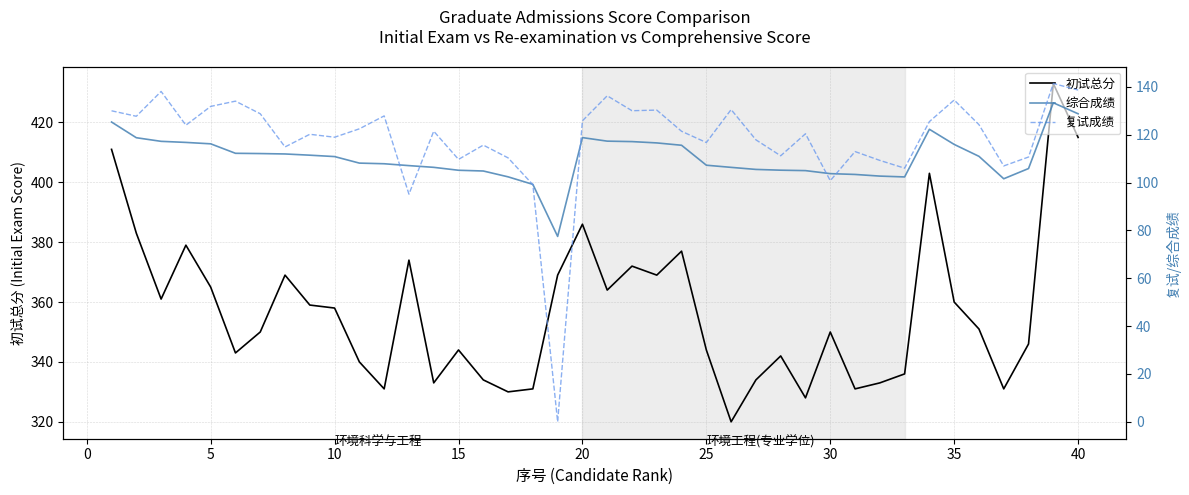

The value of 初试总分 at 15 is 196. True or false?

False